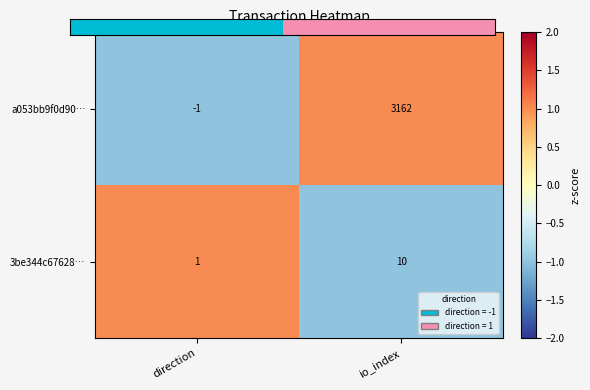

What is the sum of the 3be344c67628… values at direction and io_index?

11